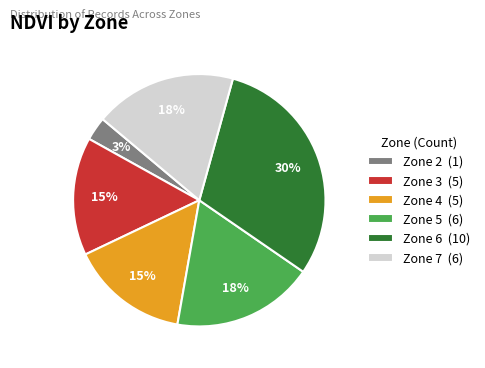

Which slice is the smallest?

Zone 2 (1)